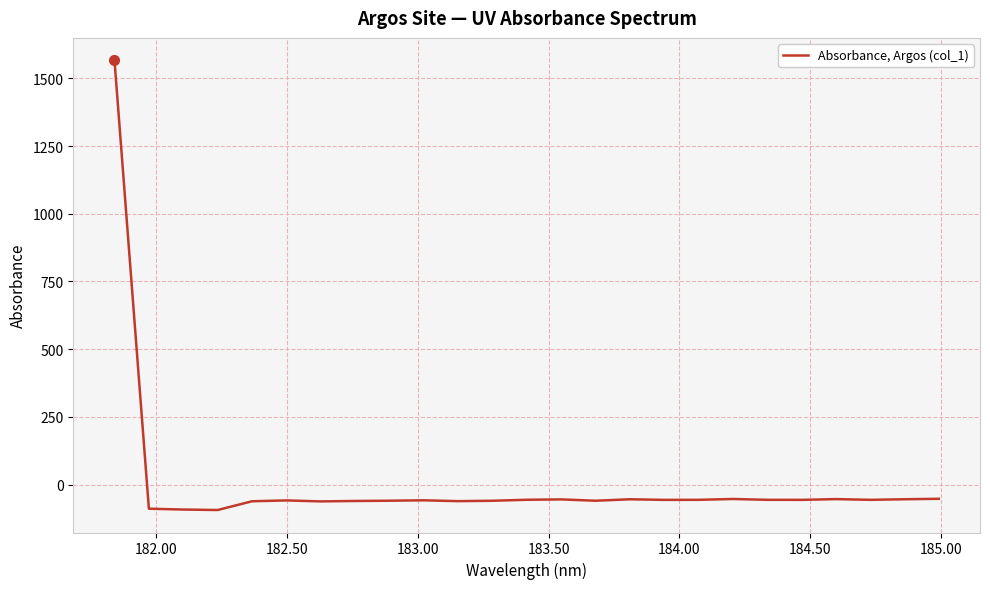

What is the minimum value shown in the chart?

-93.9